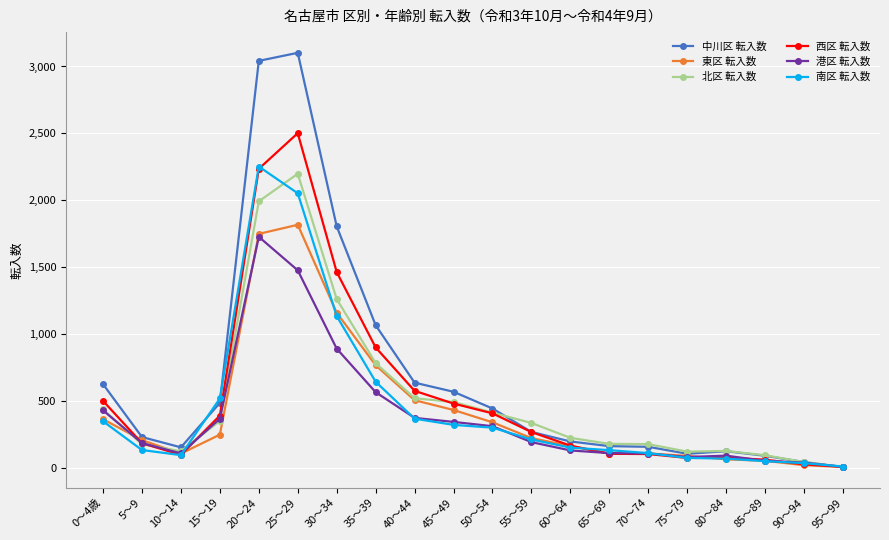

What value does the 西区 転入数 series have at 55～59, to the nearest 100?

300